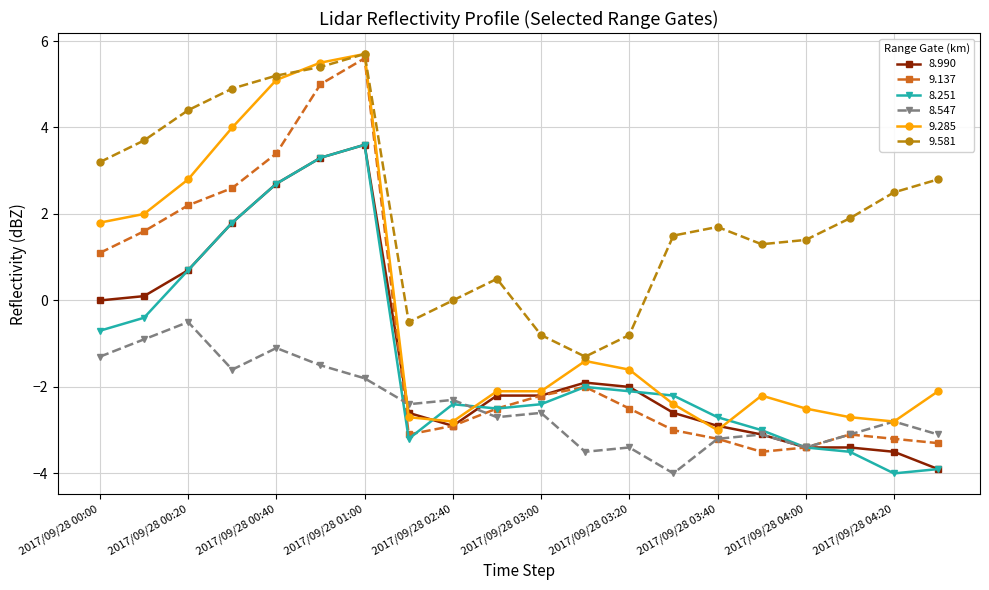

What is the value of the 8.990 point at the 20th from the left?

-3.9